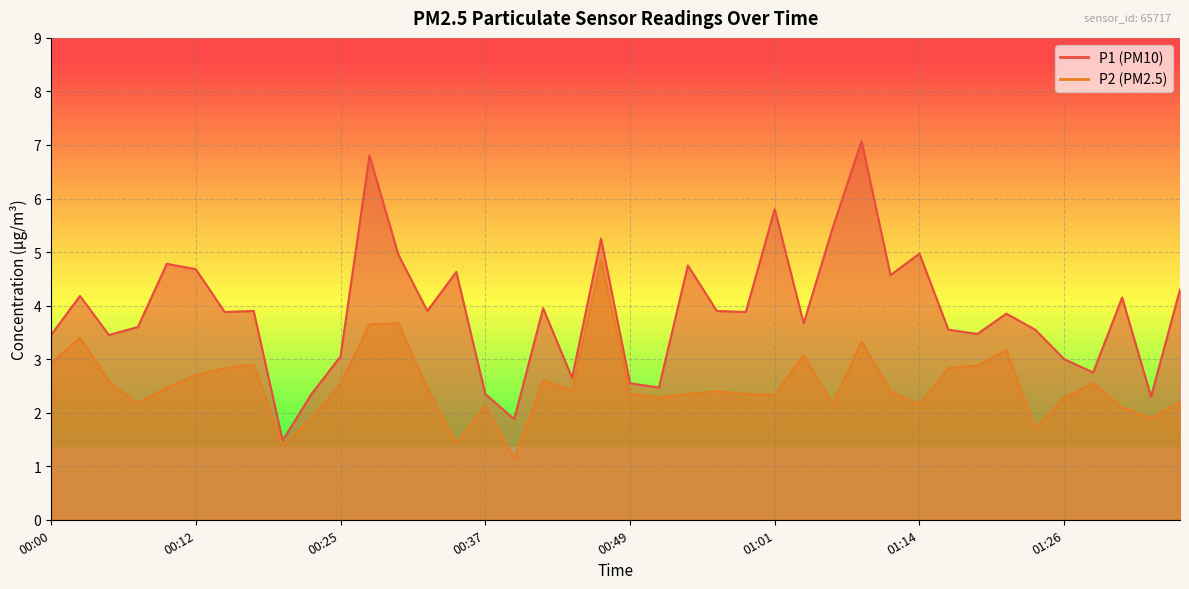

Reading right to left, extract all data points from this chart.

P1: 01:36=4.3	01:33=2.3	01:31=4.2	01:28=2.8	01:26=3.0	01:24=3.5	01:21=3.9	01:19=3.5	01:16=3.5	01:14=5.0	01:11=4.6	01:09=7.1	01:06=5.5	01:04=3.7	01:01=5.8	00:59=3.9	00:57=3.9	00:54=4.8	00:52=2.5	00:49=2.5	00:47=5.2	00:44=2.6	00:42=4.0	00:39=1.9	00:37=2.4	00:34=4.6	00:32=3.9	00:30=5.0	00:27=6.8	00:25=3.0	00:22=2.4	00:20=1.5	00:17=3.9	00:15=3.9	00:12=4.7	00:10=4.8	00:08=3.6	00:05=3.5	00:03=4.2	00:00=3.5
P2: 01:36=2.2	01:33=1.9	01:31=2.1	01:28=2.5	01:26=2.3	01:24=1.7	01:21=3.2	01:19=2.9	01:16=2.8	01:14=2.1	01:11=2.4	01:09=3.3	01:06=2.1	01:04=3.1	01:01=2.3	00:59=2.4	00:57=2.4	00:54=2.4	00:52=2.3	00:49=2.4	00:47=4.8	00:44=2.4	00:42=2.6	00:39=1.1	00:37=2.1	00:34=1.4	00:32=2.5	00:30=3.7	00:27=3.6	00:25=2.5	00:22=1.9	00:20=1.4	00:17=2.9	00:15=2.8	00:12=2.7	00:10=2.5	00:08=2.2	00:05=2.6	00:03=3.4	00:00=2.9